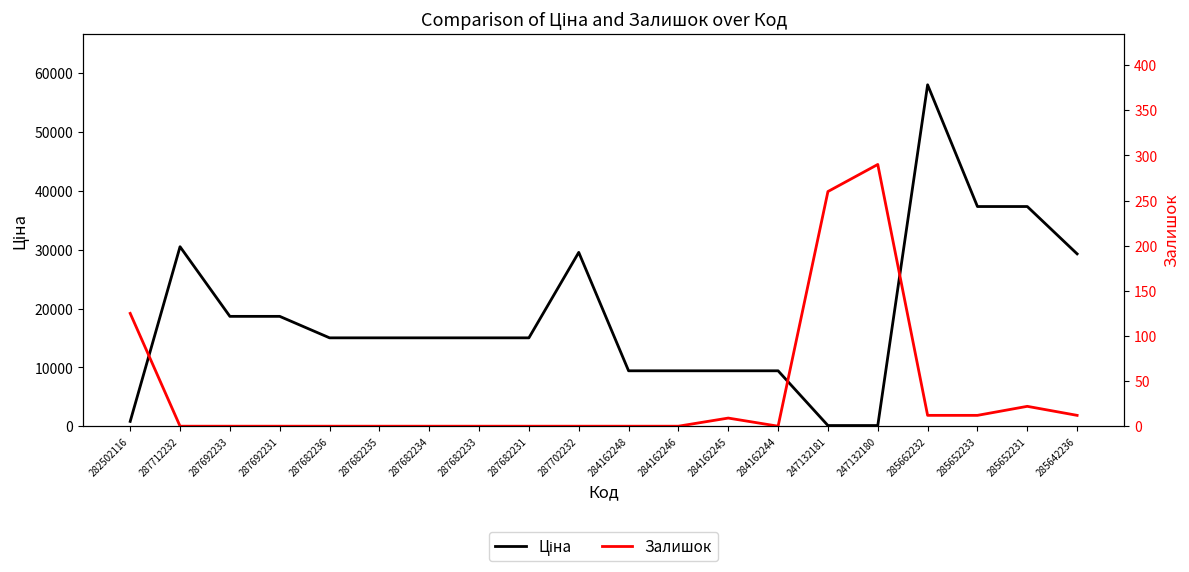

The Ціна series shows 28935.6 at 287692233. True or false?

False